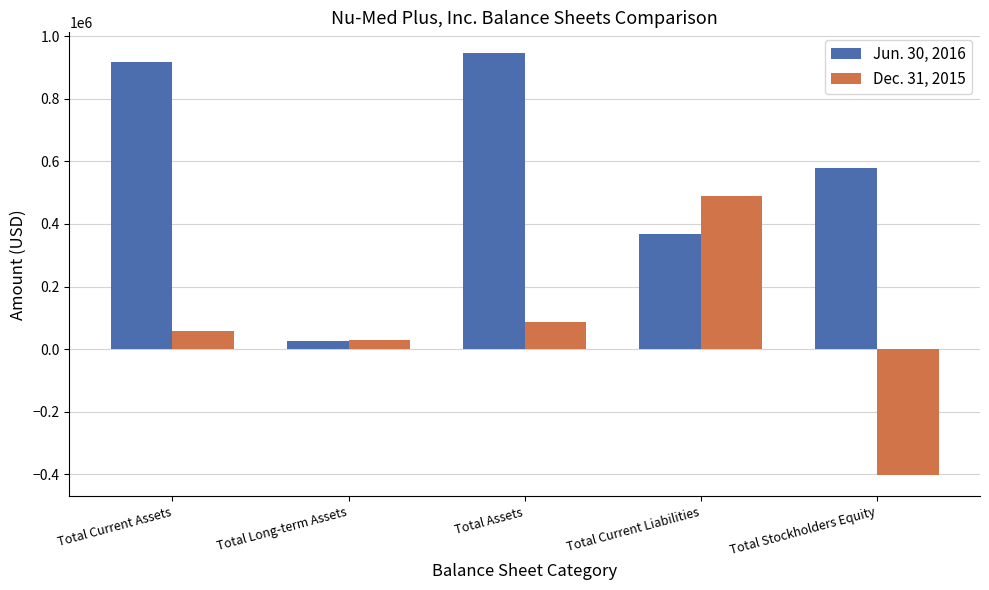

Is the value of Jun. 30, 2016 at Total Long-term Assets greater than the value of Dec. 31, 2015 at Total Assets?

No